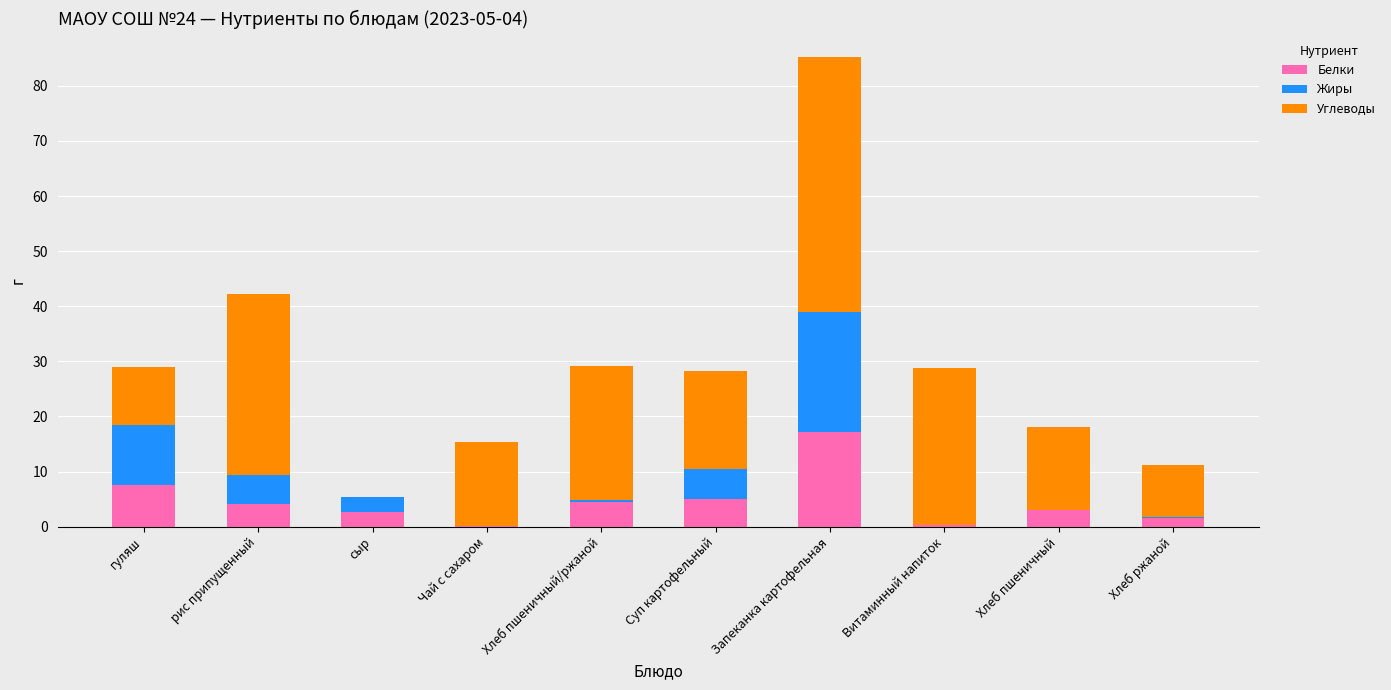

What is the total value across all series at рис припущенный?

42.3